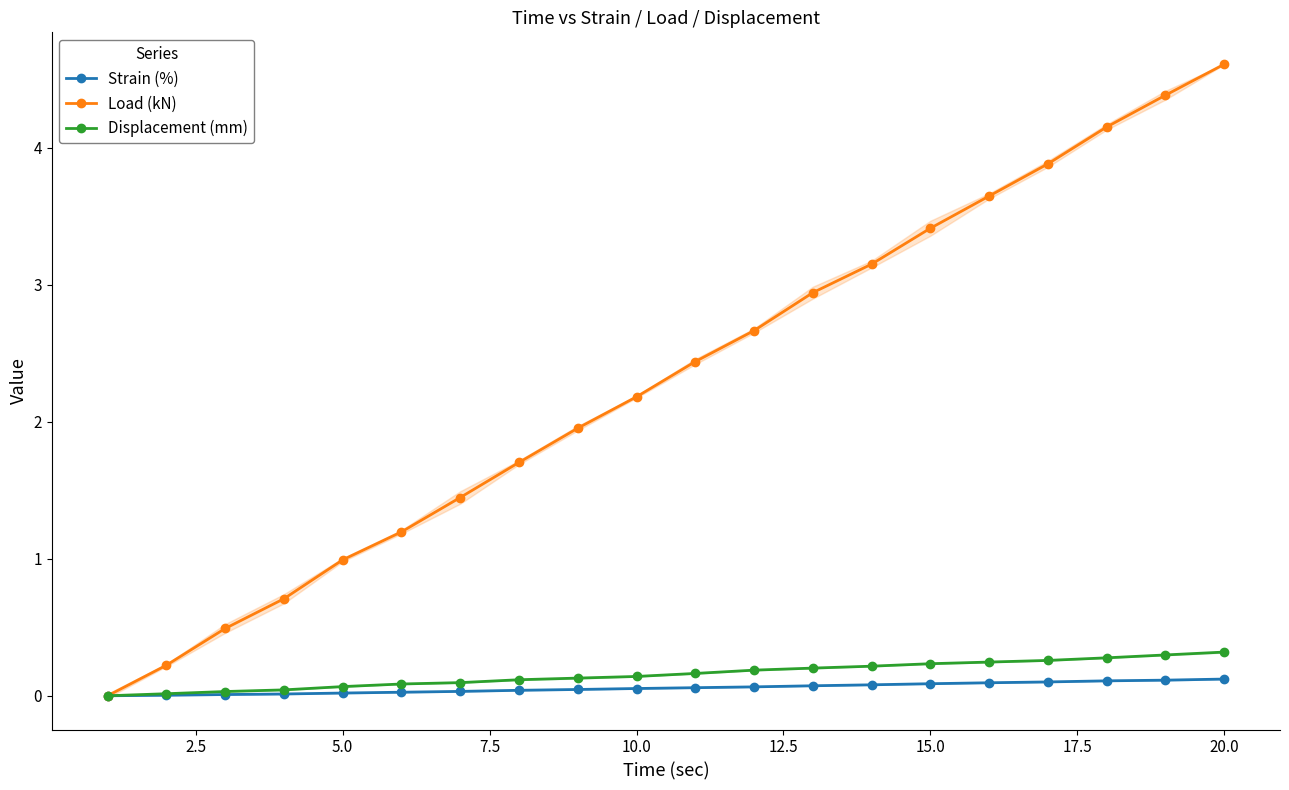

What is the greatest value displayed?

4.6